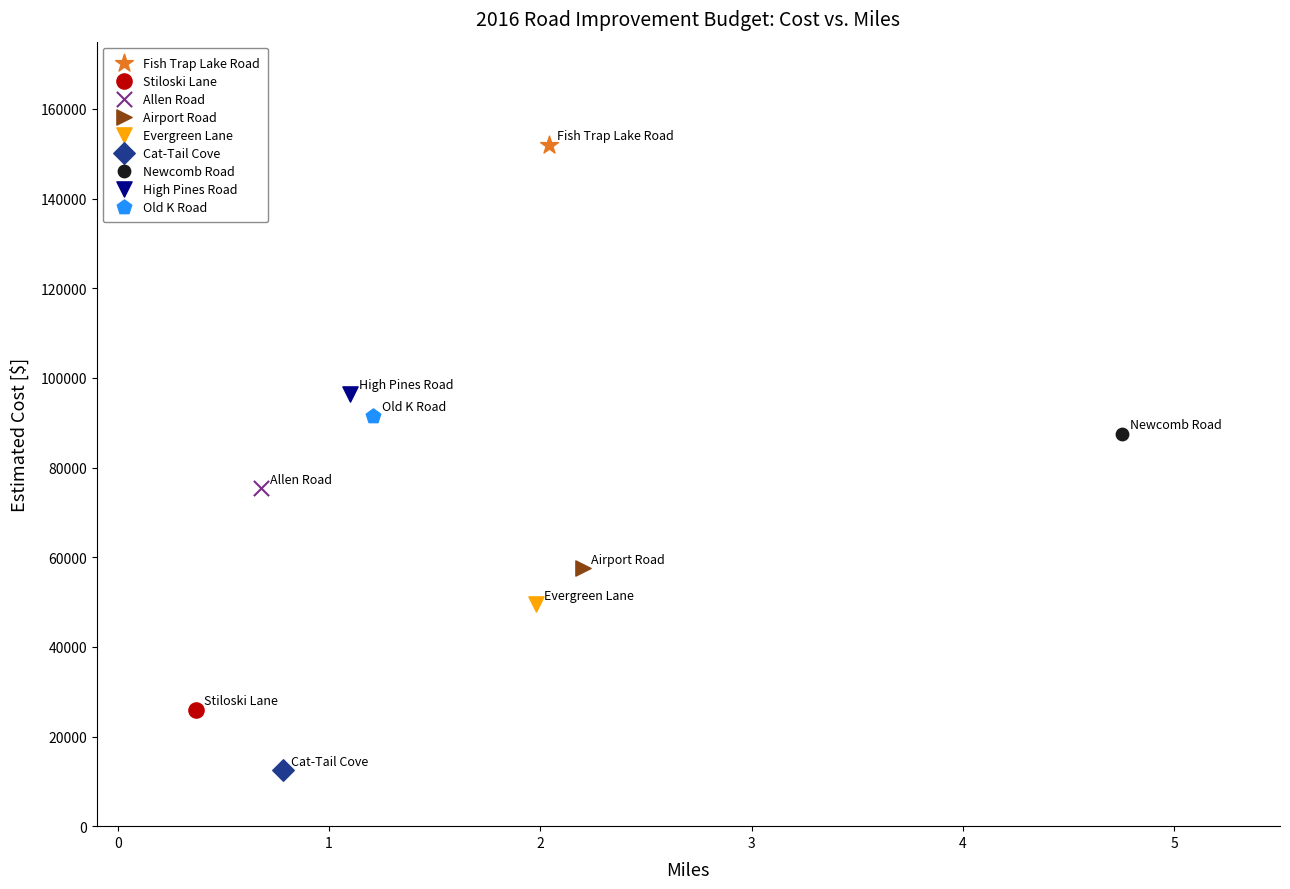

What are all the series names shown in the legend?

Fish Trap Lake Road, Stiloski Lane, Allen Road, Airport Road, Evergreen Lane, Cat-Tail Cove, Newcomb Road, High Pines Road, Old K Road